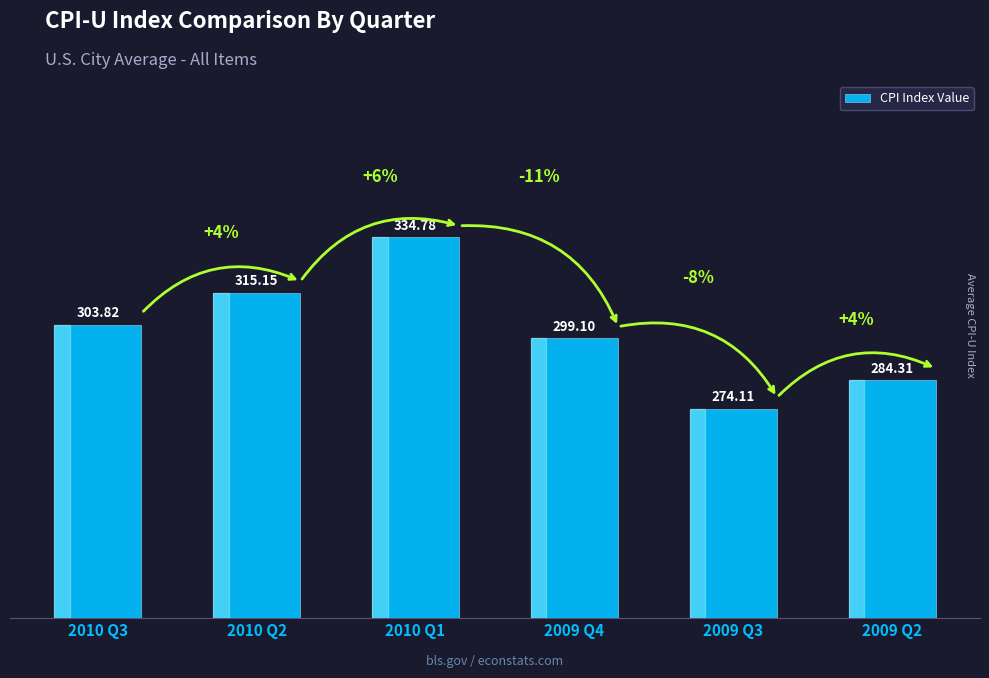

True or false: the data shows 216.1 at 2010 Q2.

False